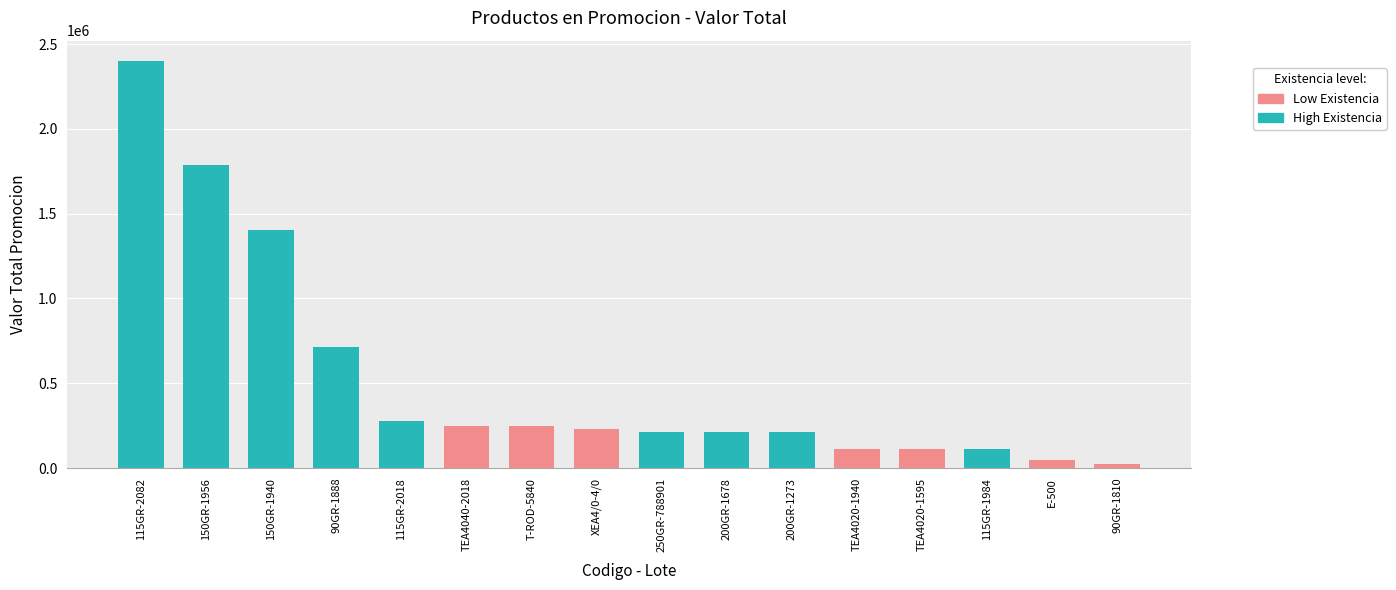

What is the approximate value at 200GR-1678, to the nearest 10?

210470